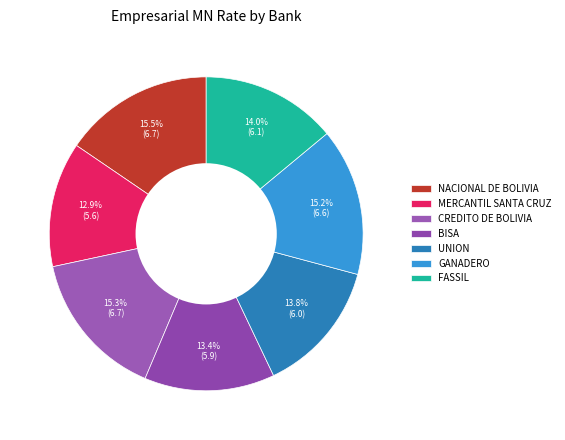

Combined, what portion of the pie is GANADERO and MERCANTIL SANTA CRUZ?

28.1%